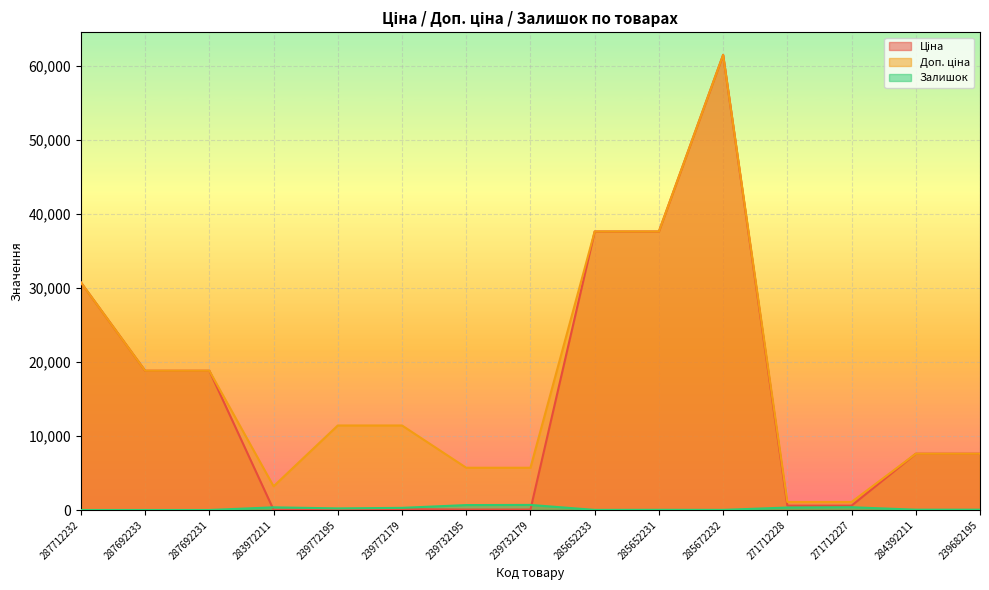

At which label does Ціна first exceed 7596?

287712232